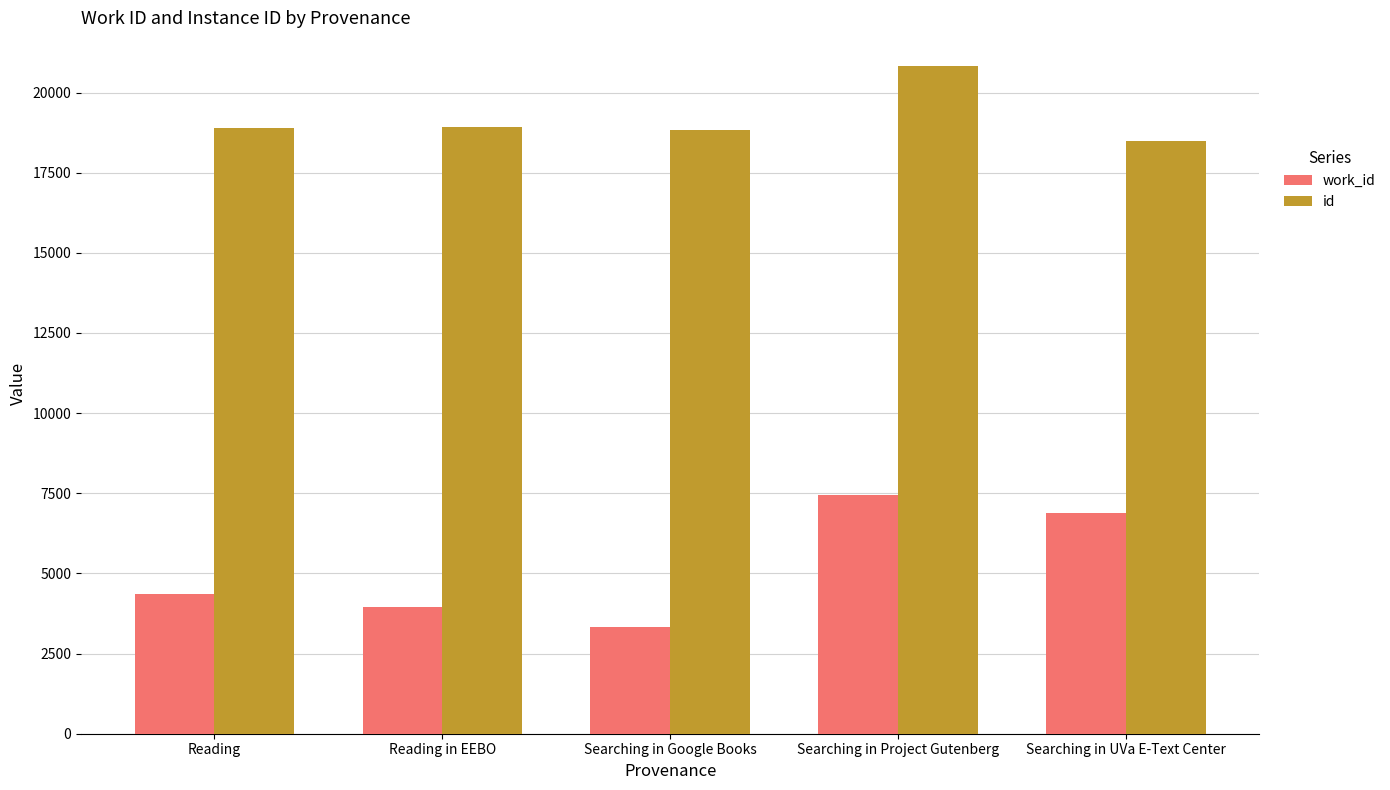

What is the sum of the id values at Searching in Project Gutenberg and Reading?

39742